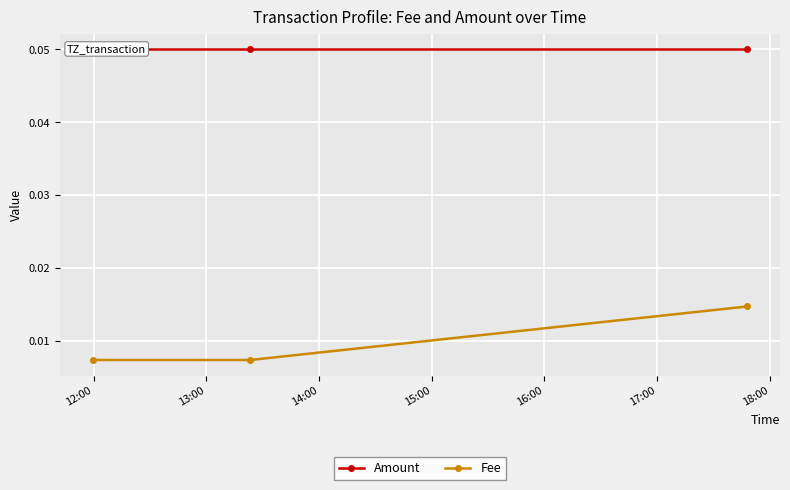

What is the maximum value shown in the chart?

0.1